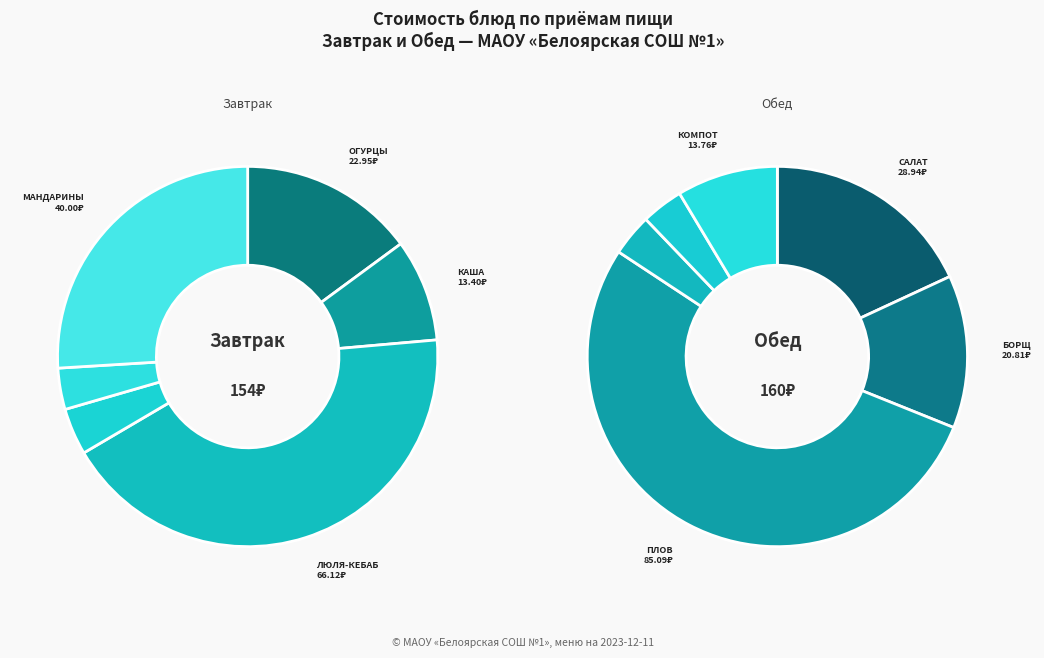

Is there any slice that represents more than half of the pie?

No